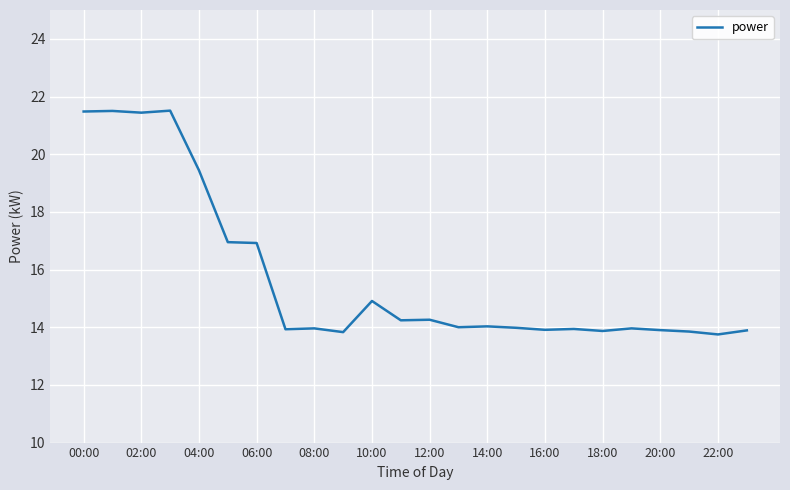

How many lines are shown in the chart?

1